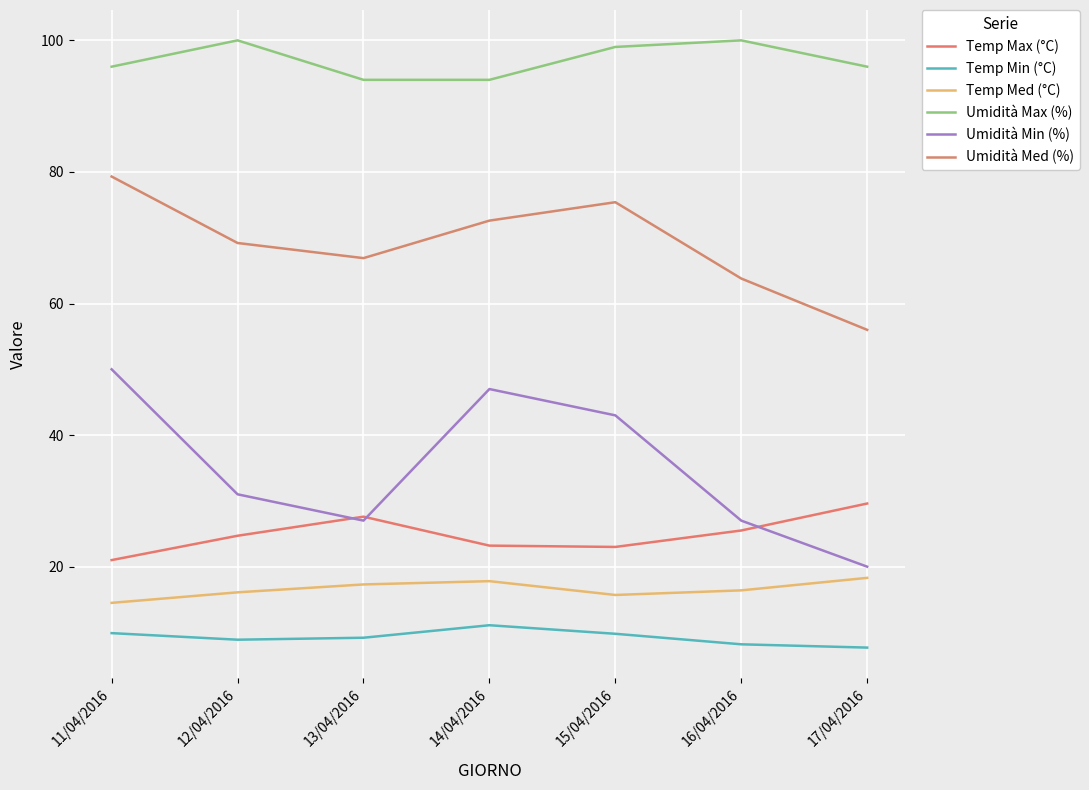

How many lines are shown in the chart?

6